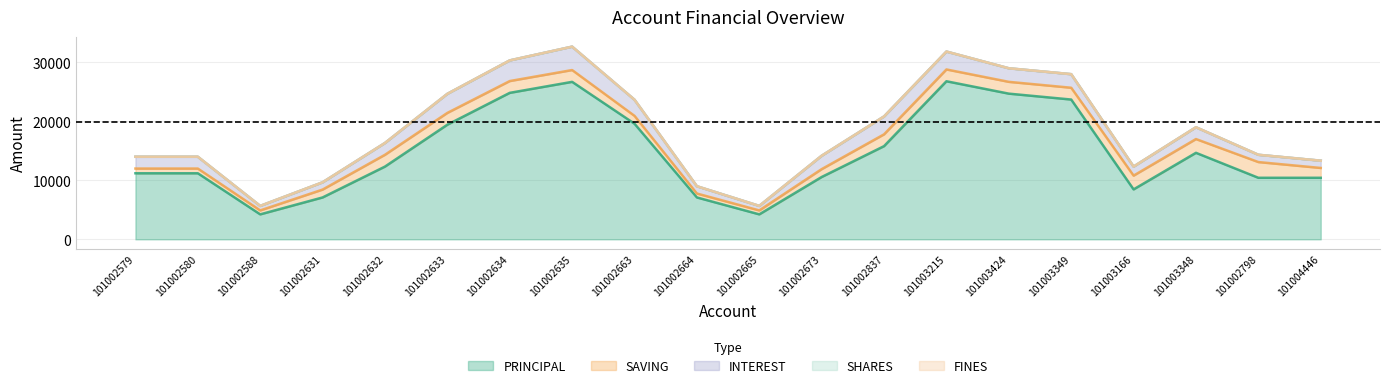

Which series has the largest total across all categories?

PRINCIPAL